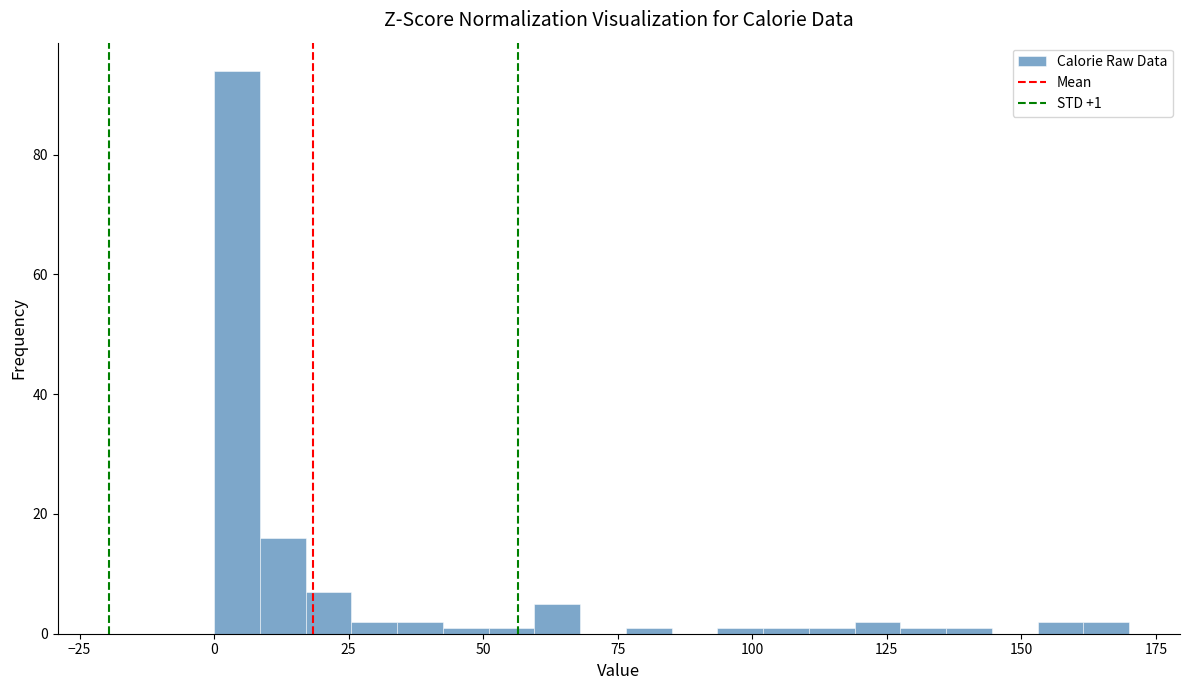

Around what value on the x-axis is the tallest bar? Give the approximate position of its centre, as read against the axis.

5